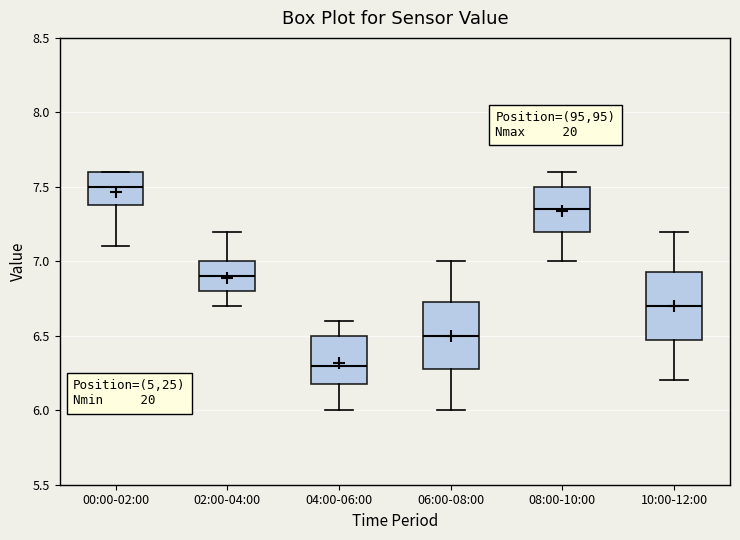

Where does the median line of the box for 08:00-10:00 sit on the y-axis? The values are not printed on the chart, so give them approximately, as read against the axis.

7.35